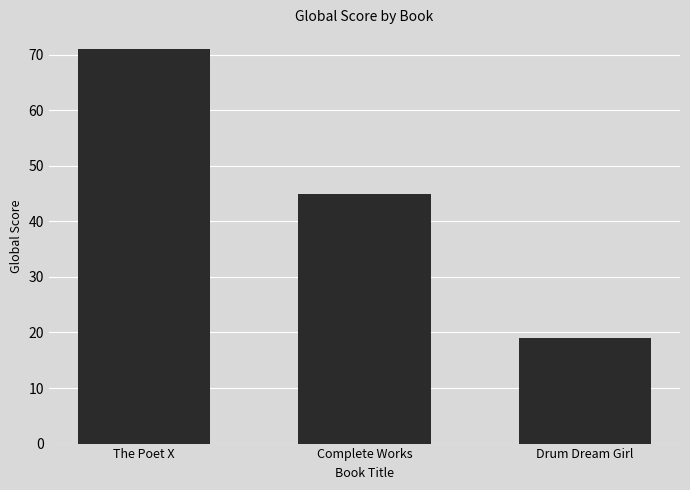

Count the number of data series in this chart.

1